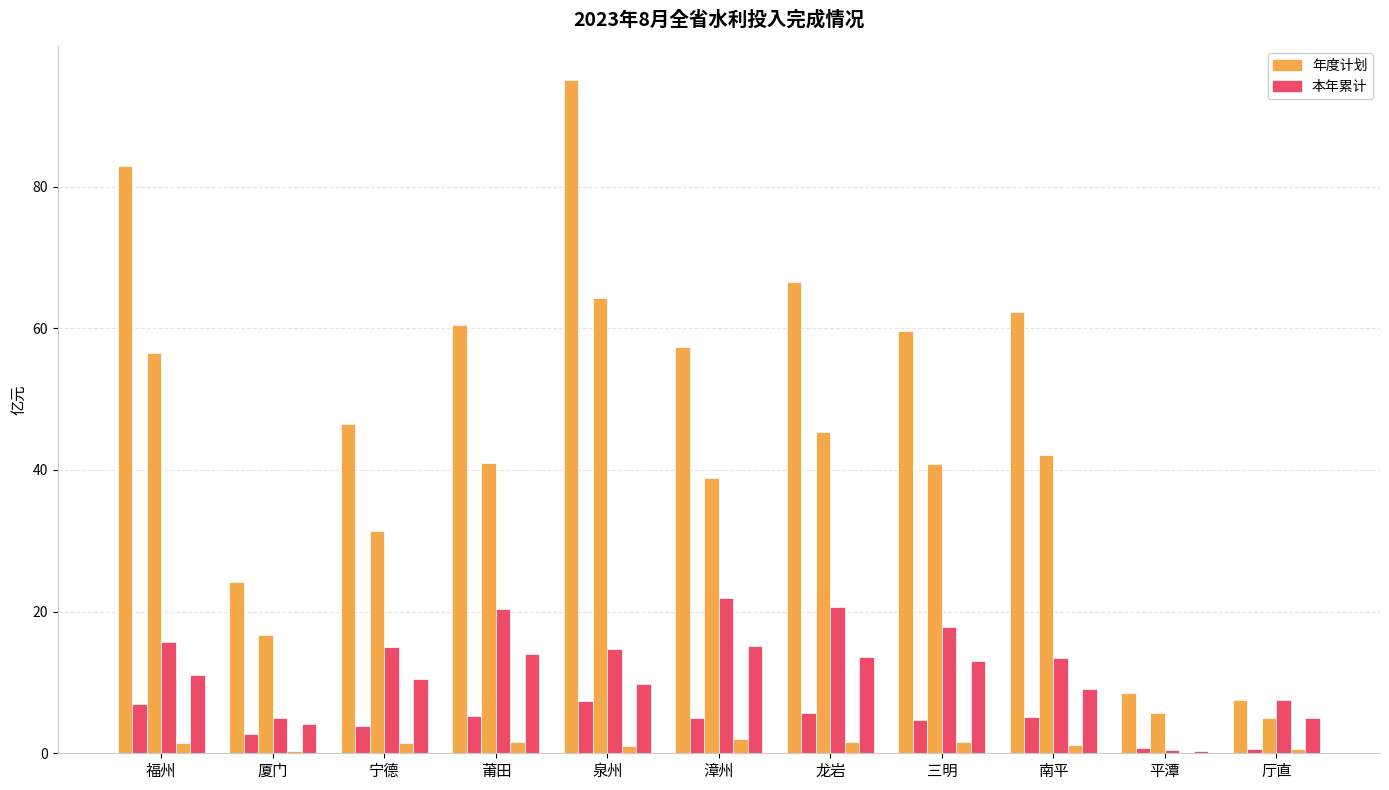

How many categories are shown in the chart?

11